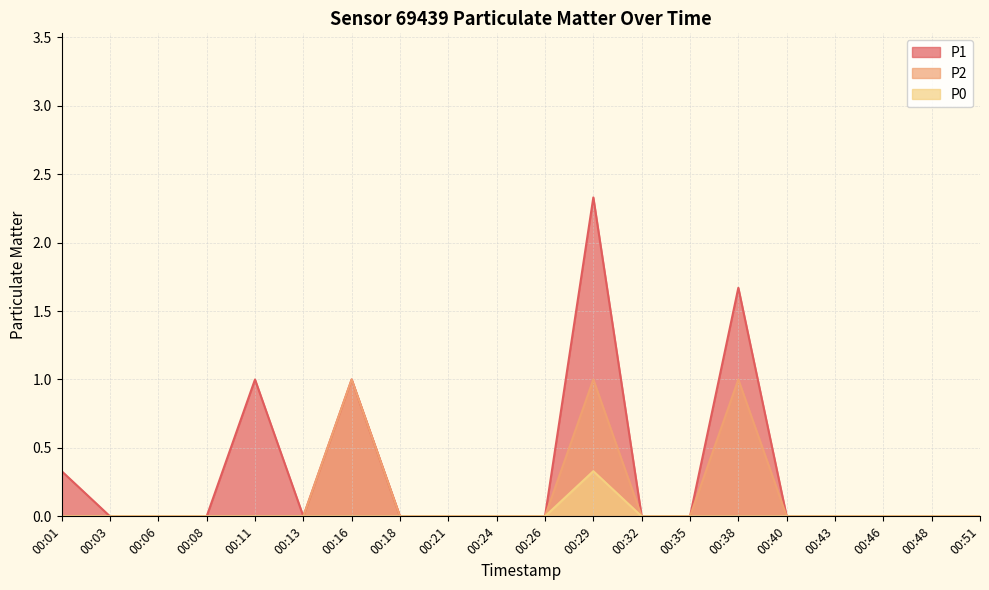

How many lines are shown in the chart?

3